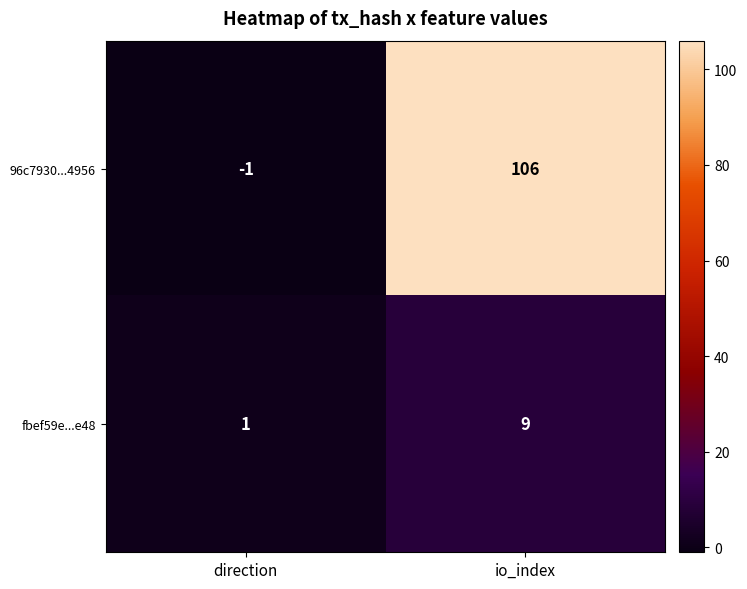

Which series changed the most between direction and io_index?

96c7930...4956